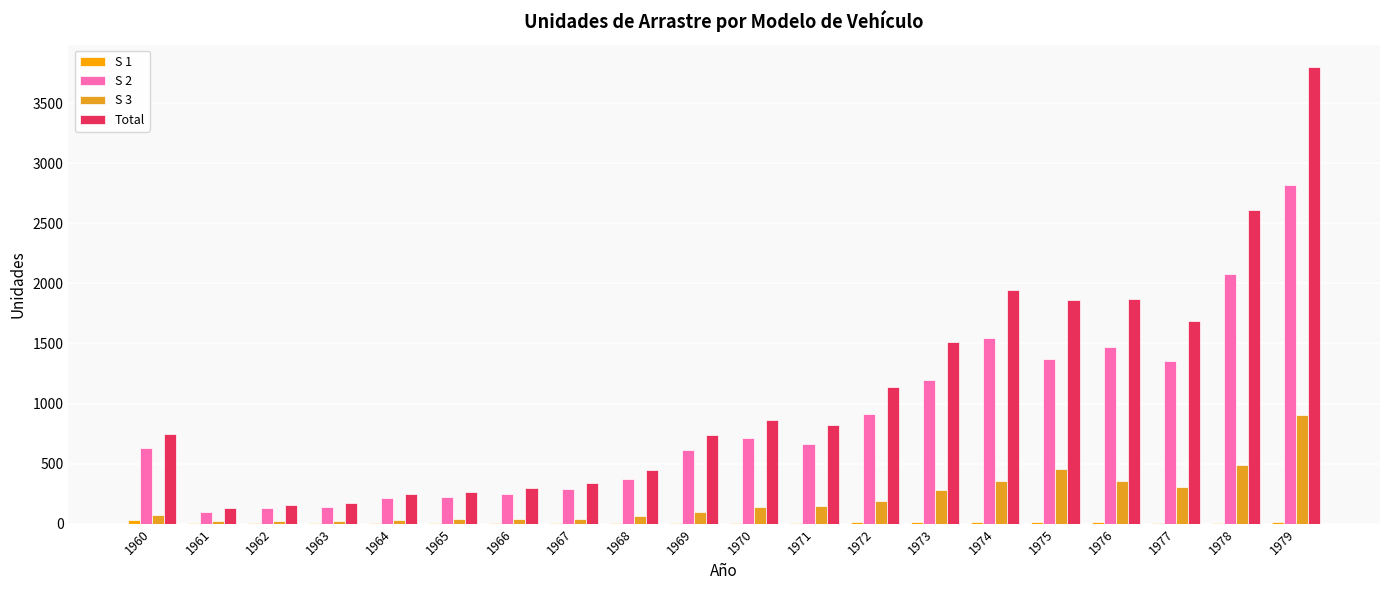

What is the sum of all Total values?

21643